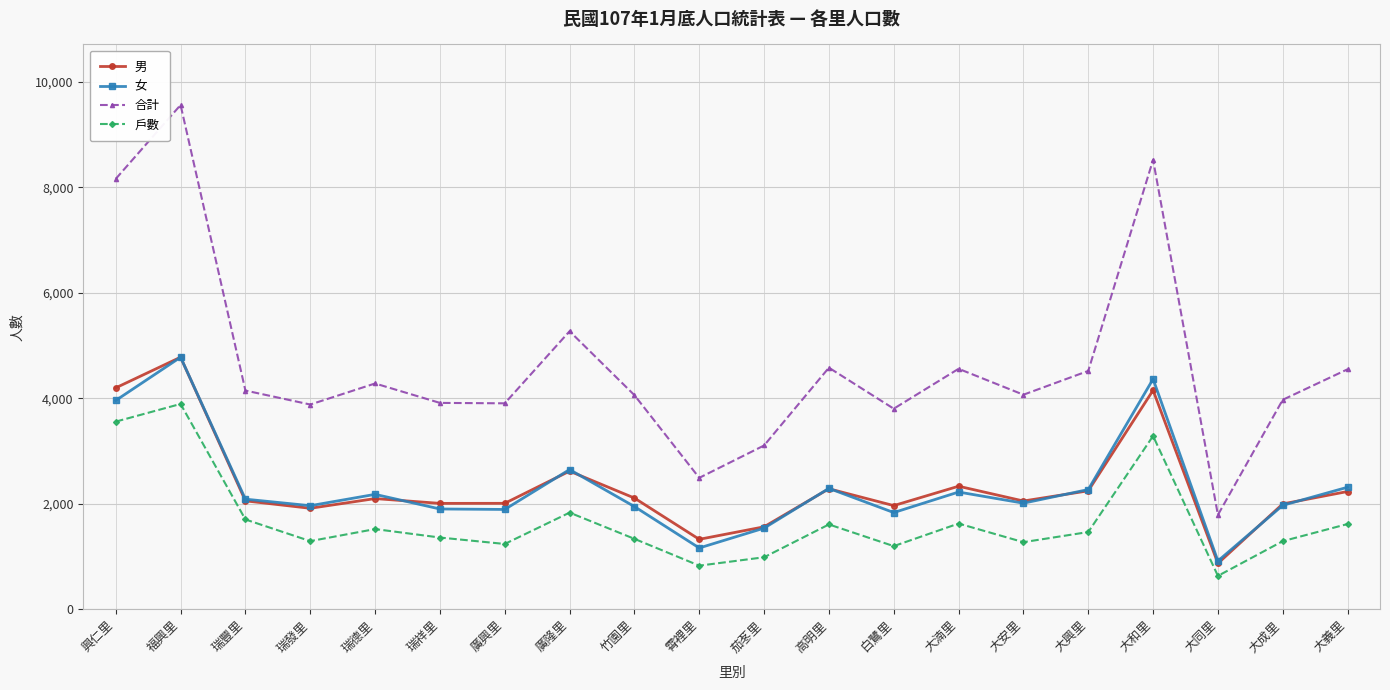

What is the spread (max minus min) of values at 廣興里?

2665